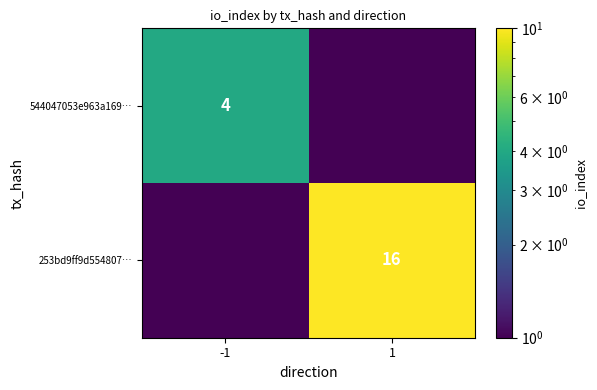

The 253bd9ff9d554807… series shows 25.8 at 1. True or false?

False